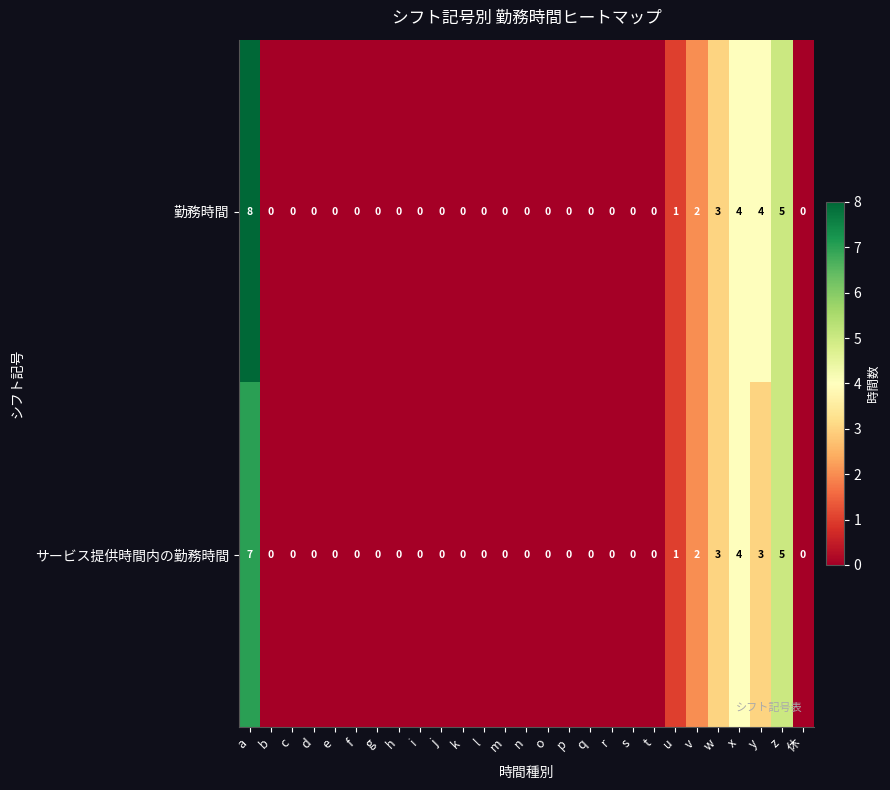

How many distinct data groups are displayed?

2